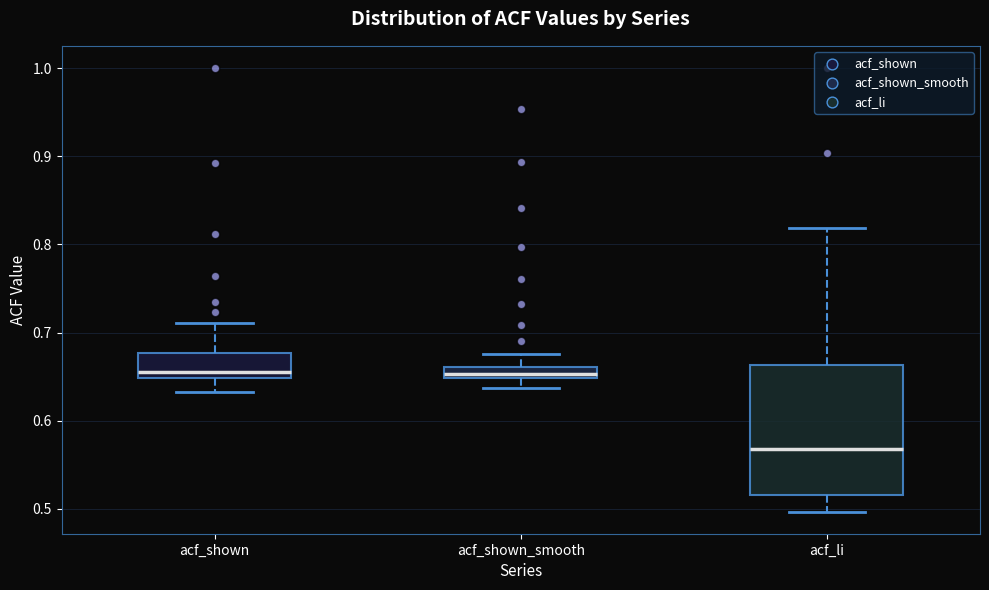

Where does the median line of the box for acf_li sit on the y-axis? The values are not printed on the chart, so give them approximately, as read against the axis.

0.57